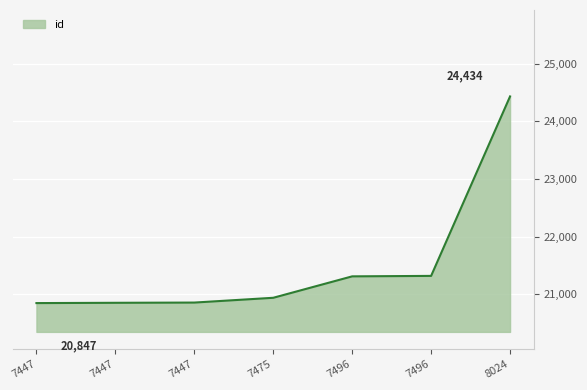

What is the average value?

21508